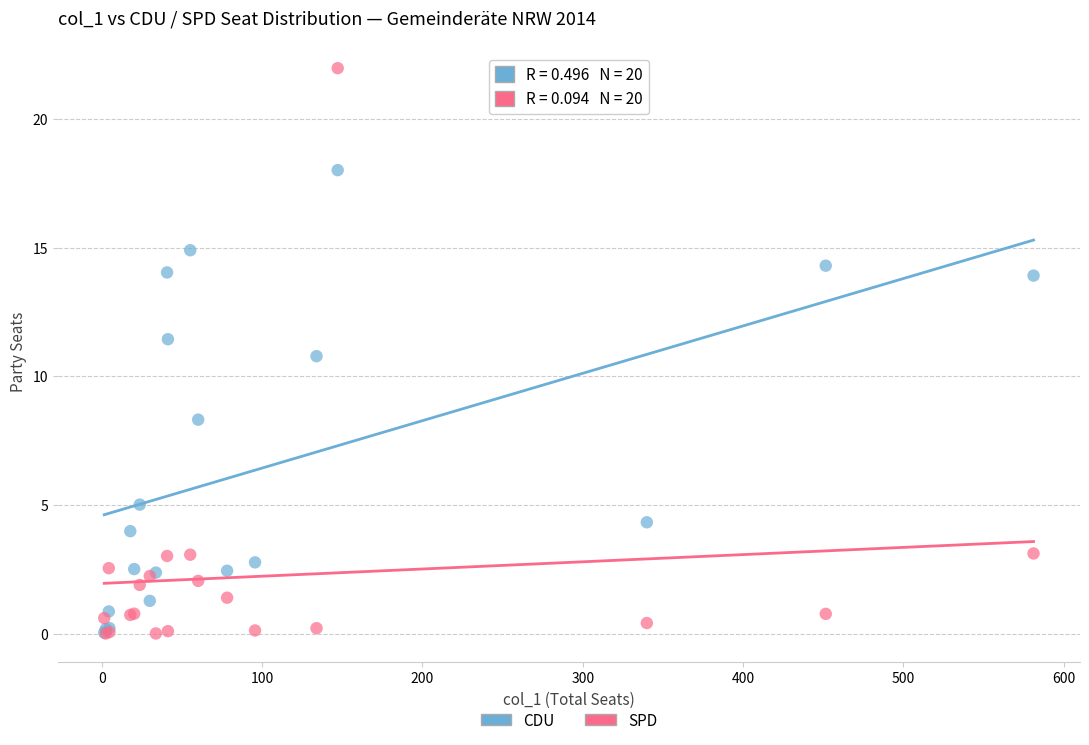

Across all series, what Y value is closest to 10?

10.8